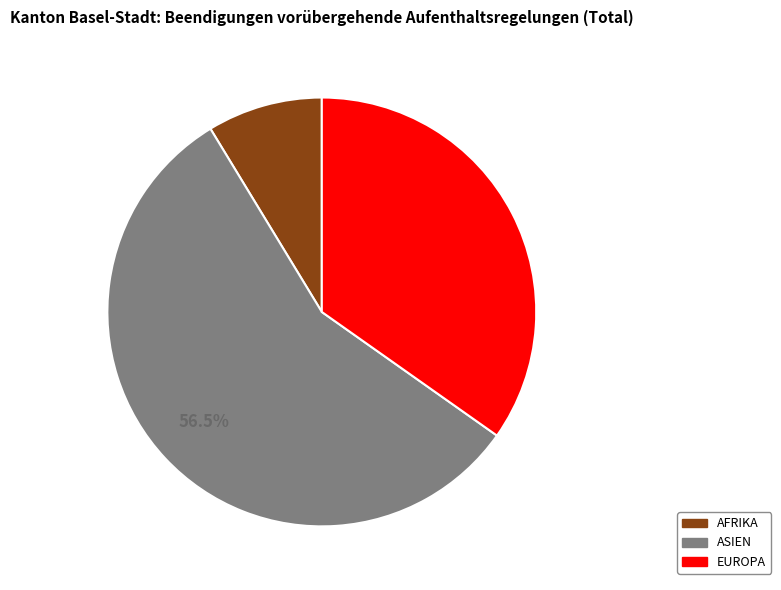

Is there a majority slice in this chart?

Yes